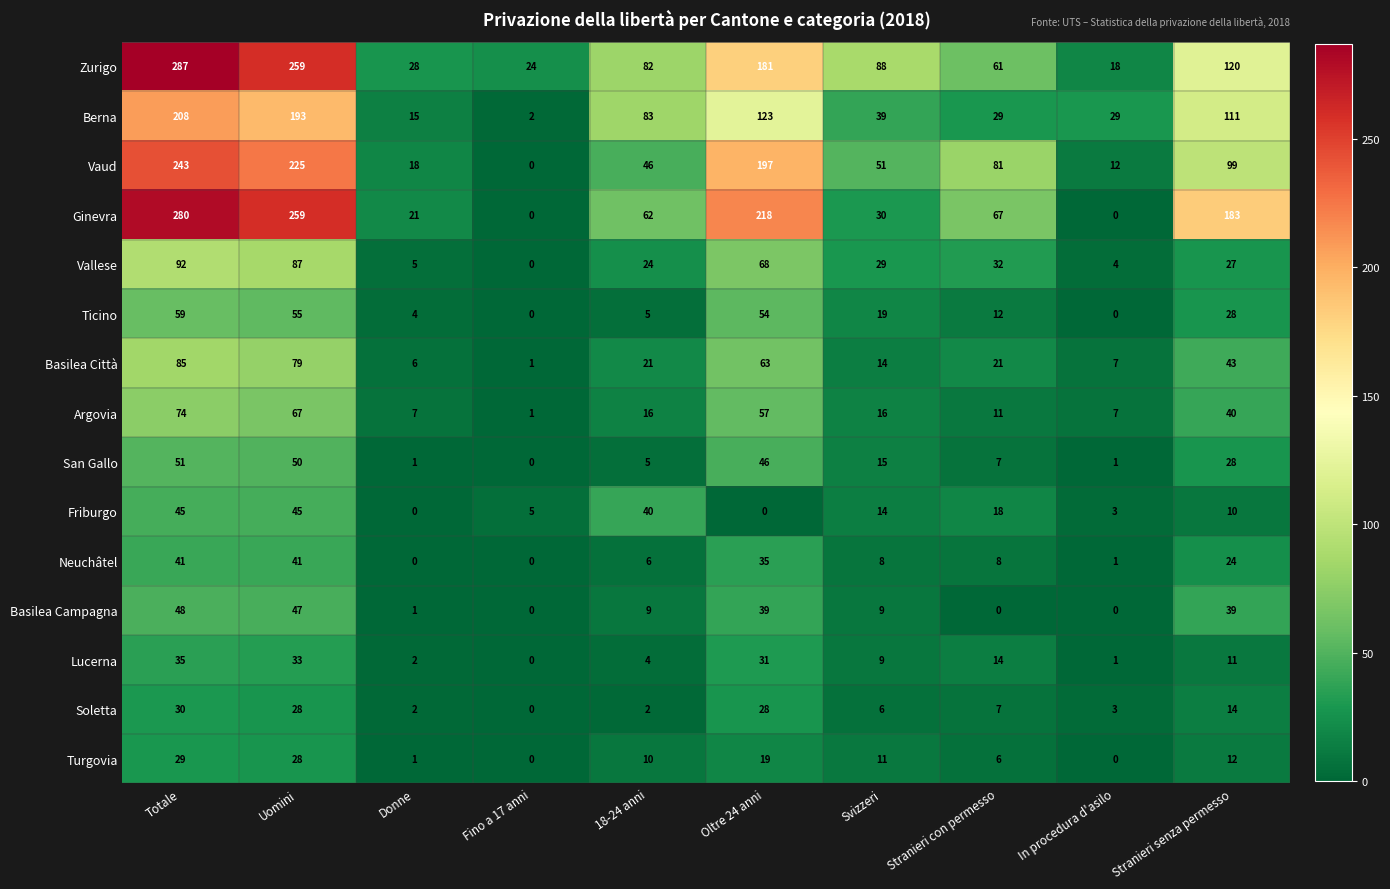

What is the maximum value shown in the chart?

287